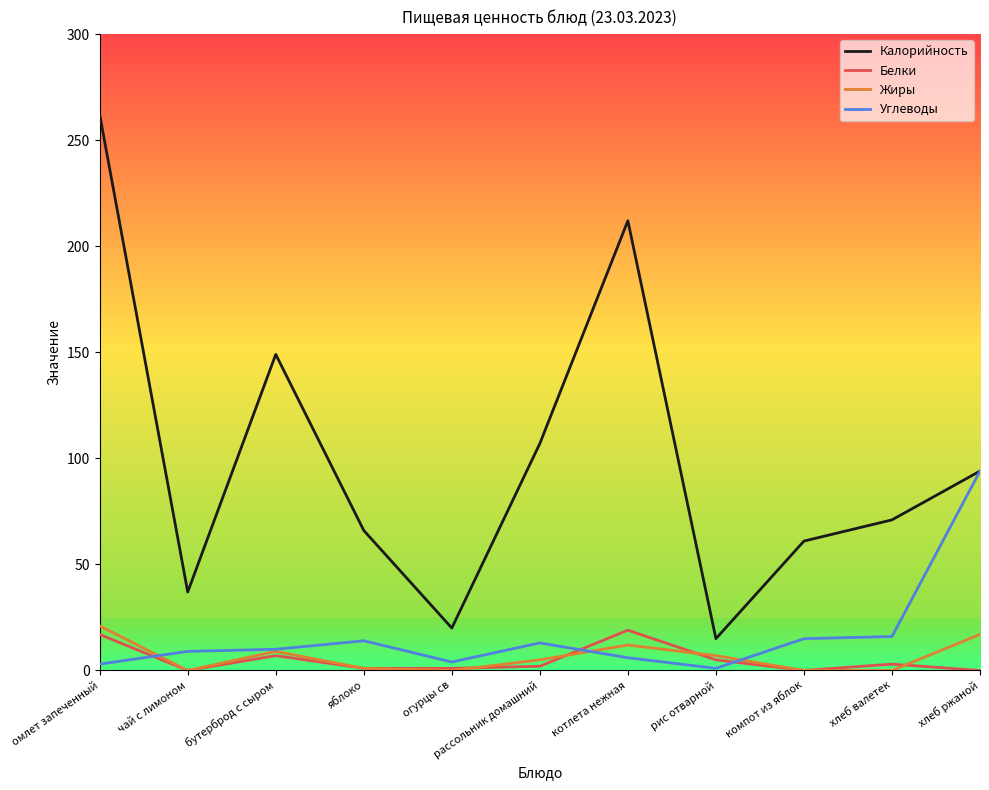

How many intersections are there between Углеводы and Белки?

3